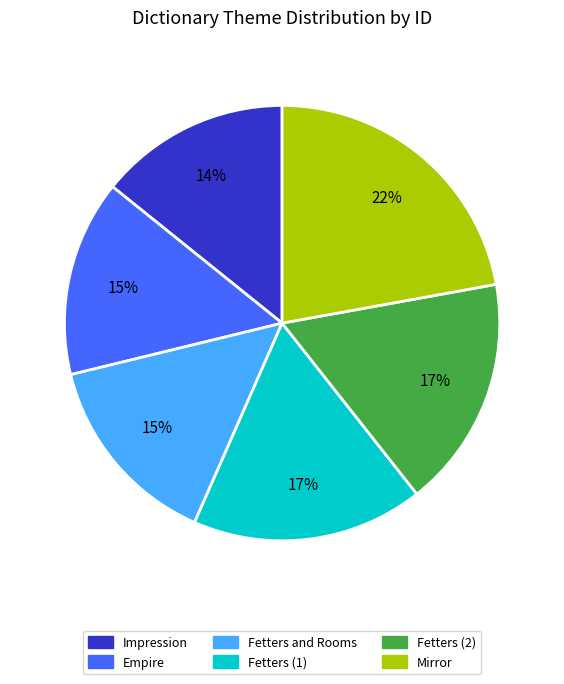

How many slices are in this pie chart?

6